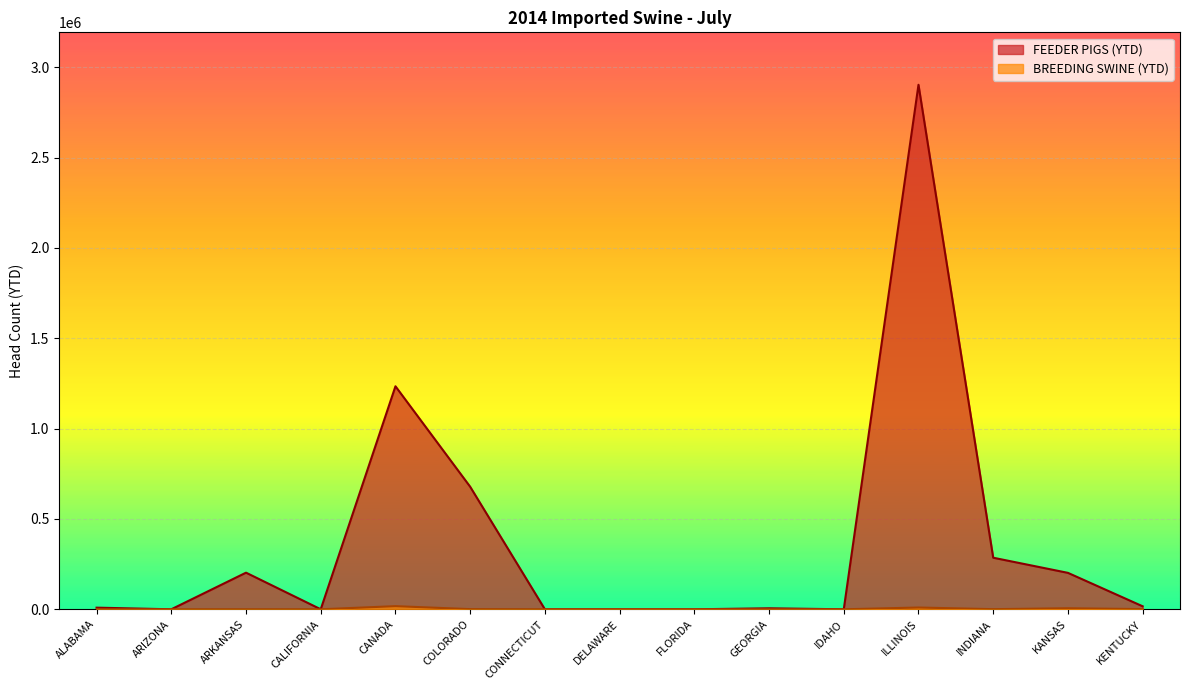

Which label corresponds to the largest value in the chart?

ILLINOIS